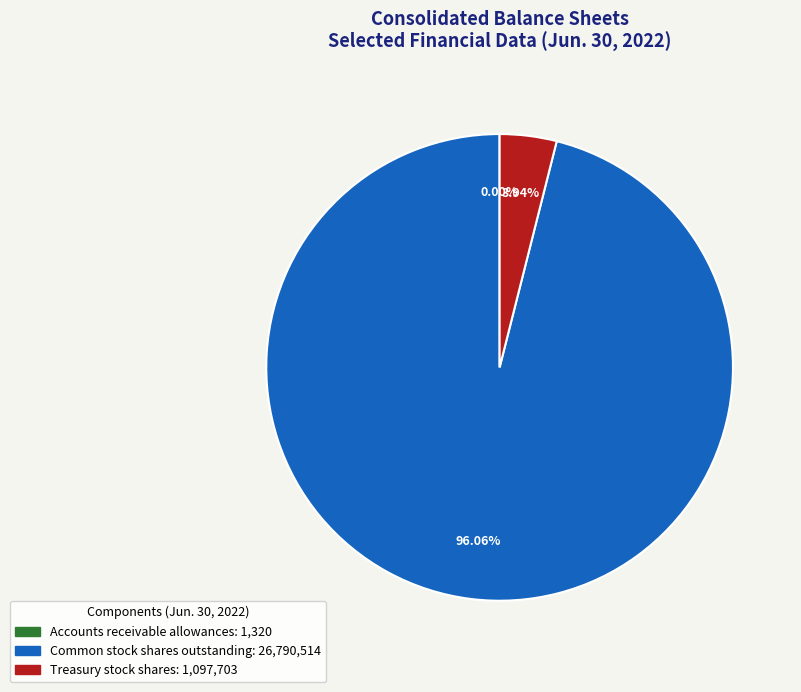

Which category has the biggest portion of the pie?

Common stock shares outstanding